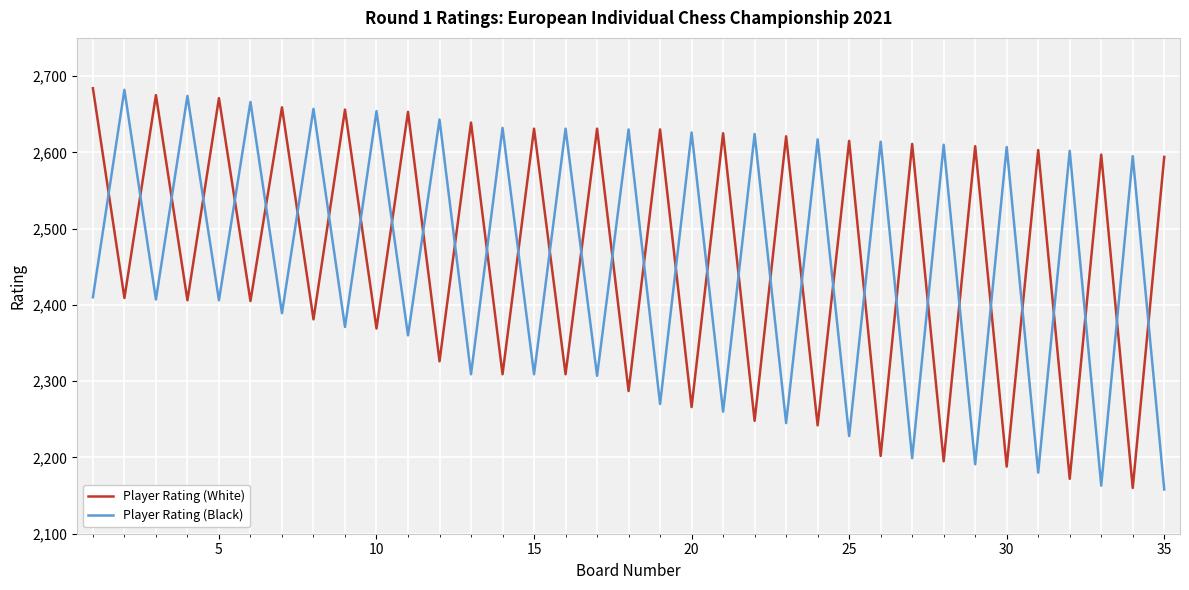

What is the difference between the maximum and minimum values in the Player Rating (White) series?

524